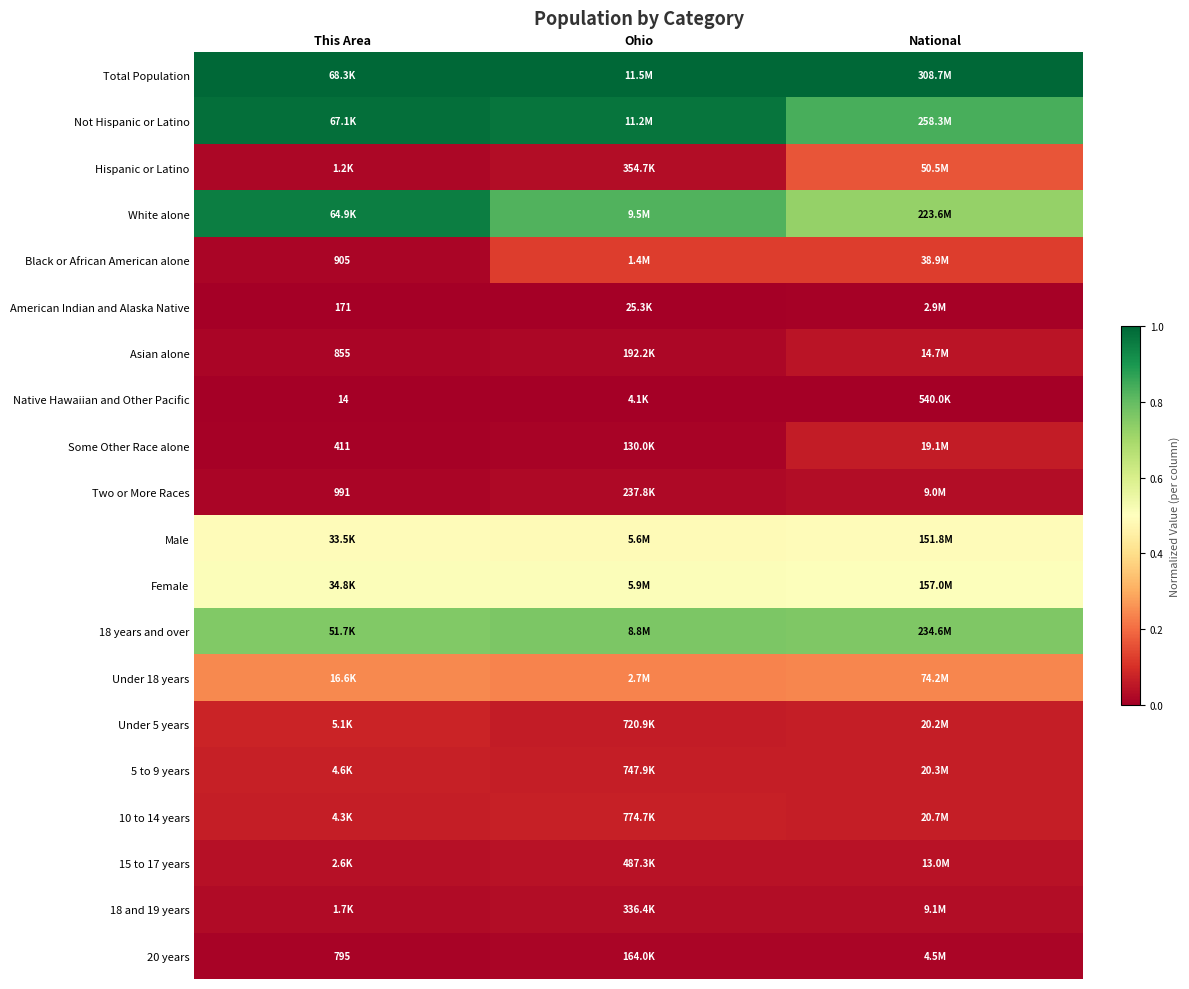

Rank the series at This Area from lowest to highest value.

Native Hawaiian and Other Pacific, American Indian and Alaska Native, Some Other Race alone, 20 years, Asian alone, Black or African American alone, Two or More Races, Hispanic or Latino, 18 and 19 years, 15 to 17 years, 10 to 14 years, 5 to 9 years, Under 5 years, Under 18 years, Male, Female, 18 years and over, White alone, Not Hispanic or Latino, Total Population